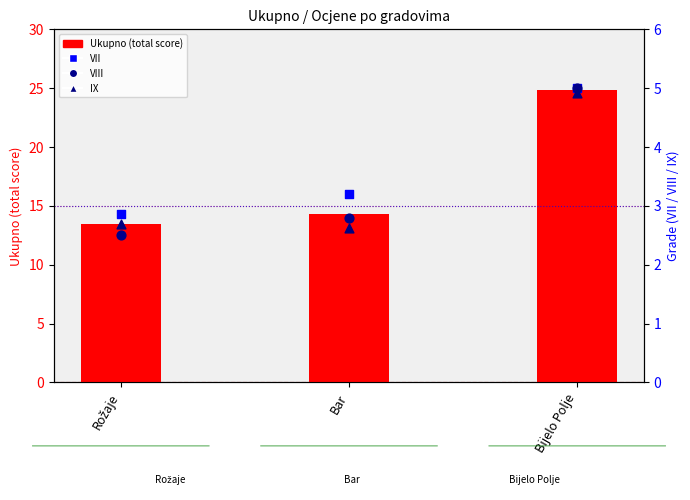

Which series has the largest total across all categories?

Ukupno (total score)